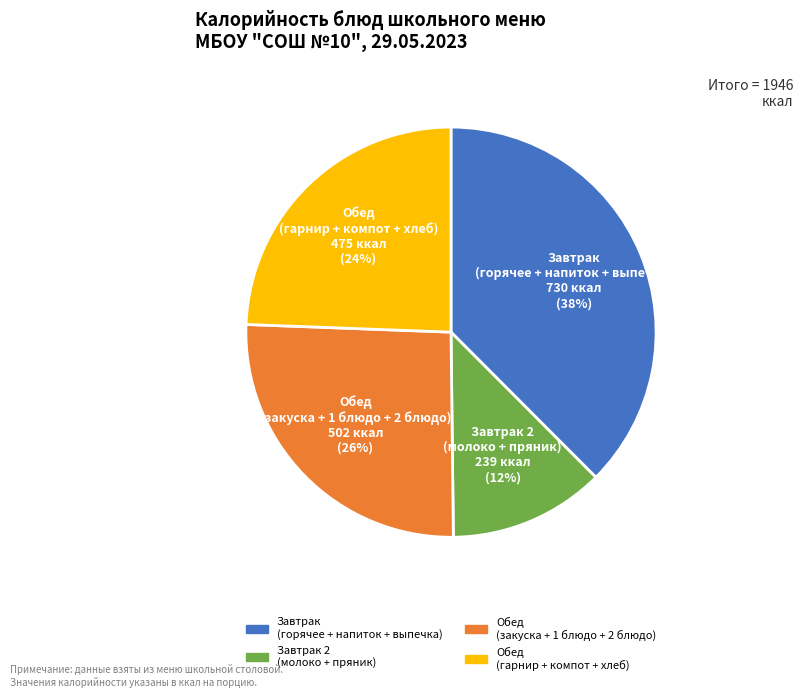

Does any single category account for the majority?

No